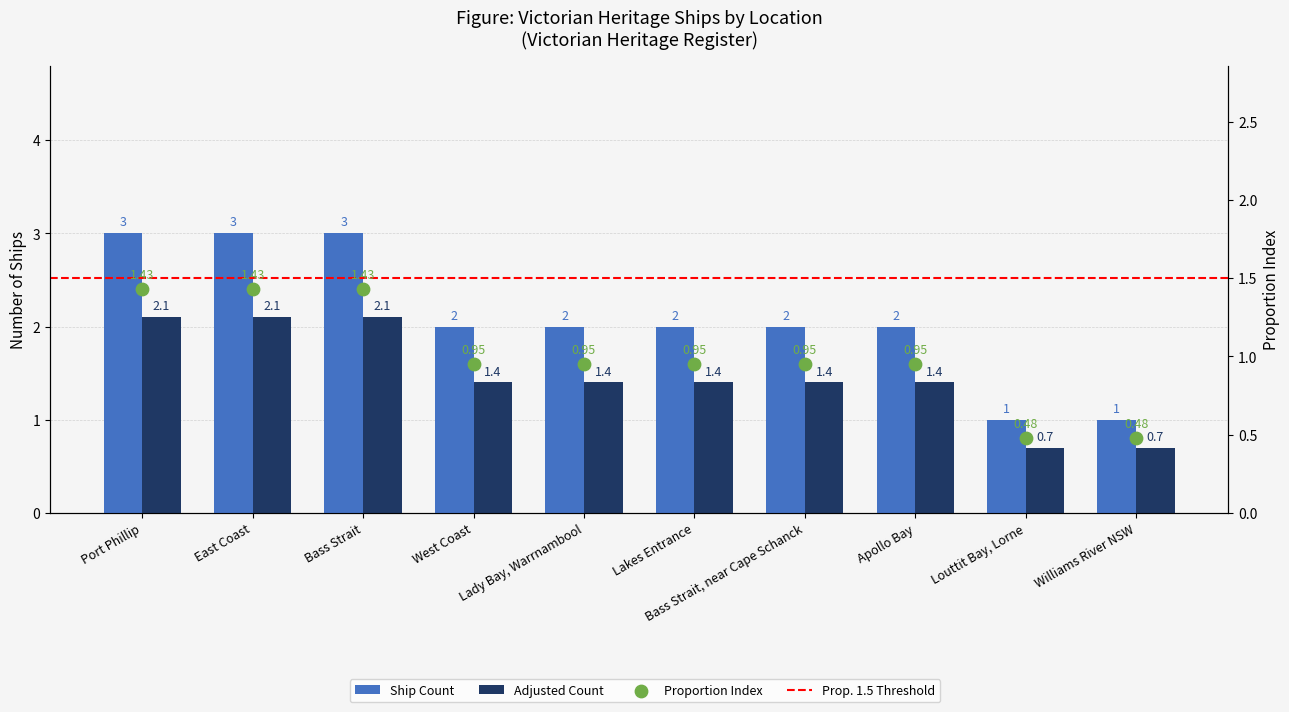

What is the ratio of the value at East Coast to the value at Lady Bay, Warrnambool?

1.5